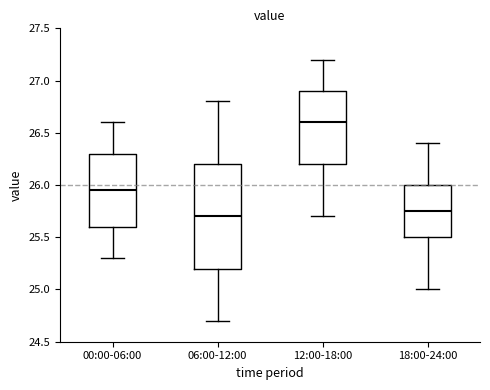

Reading left to right, transcribe this box plot: for each box, give where its median line is, the range the box spans, and where its two whiskers end, as read against the y-axis. The values are not printed on the chart, so give them approximately, as read against the axis.

00:00-06:00: median 25.95, box 25.60 to 26.30, whiskers 25.30 to 26.60
06:00-12:00: median 25.70, box 25.20 to 26.20, whiskers 24.70 to 26.80
12:00-18:00: median 26.60, box 26.20 to 26.90, whiskers 25.70 to 27.20
18:00-24:00: median 25.75, box 25.50 to 26.00, whiskers 25.00 to 26.40